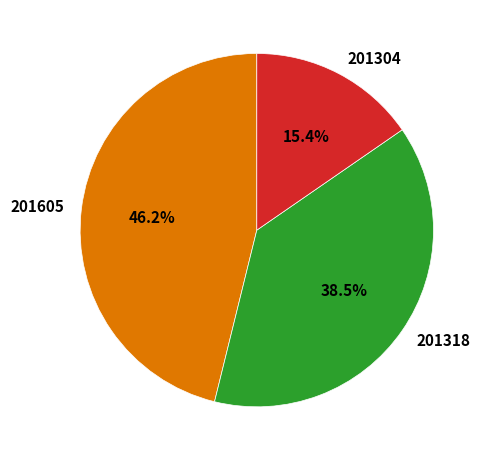

How much of the chart is everything except 201605?

53.8%